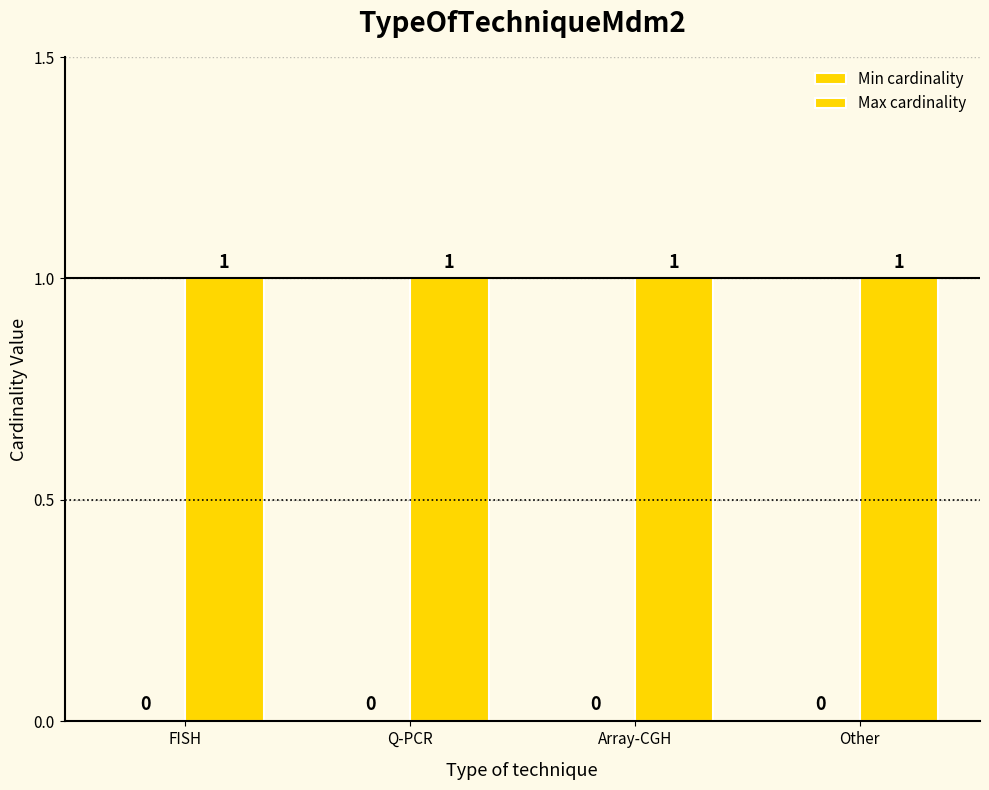

Rank the categories by Min cardinality value from highest to lowest.

FISH, Q-PCR, Array-CGH, Other